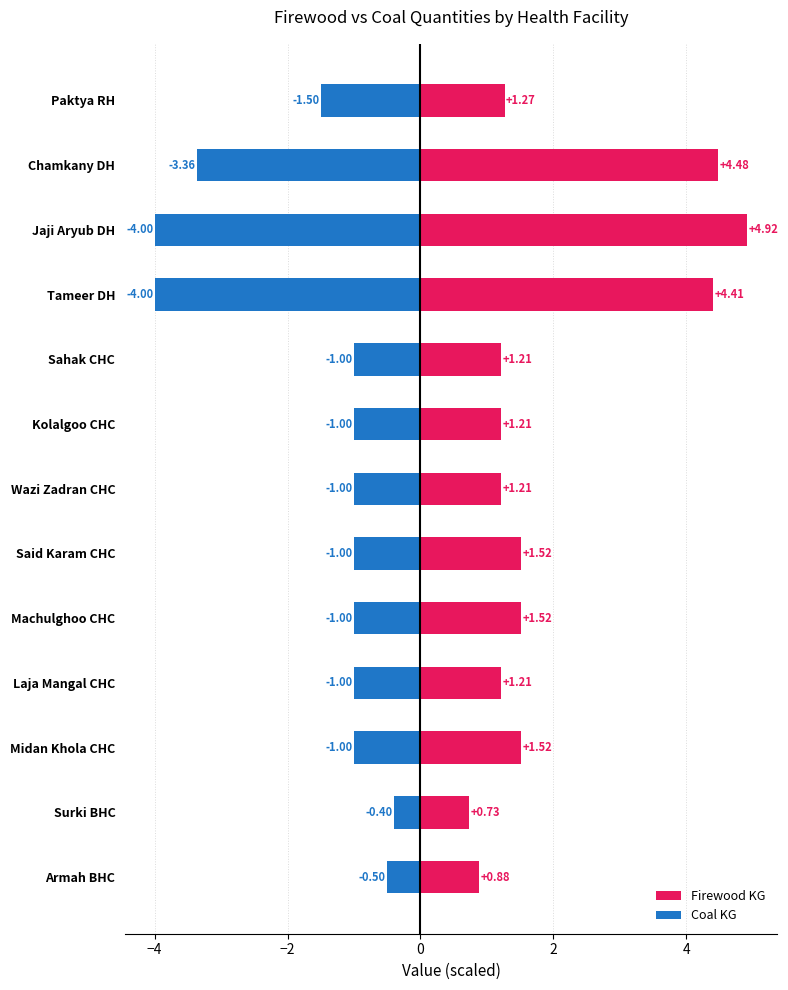

How many bars are there in each group?

2